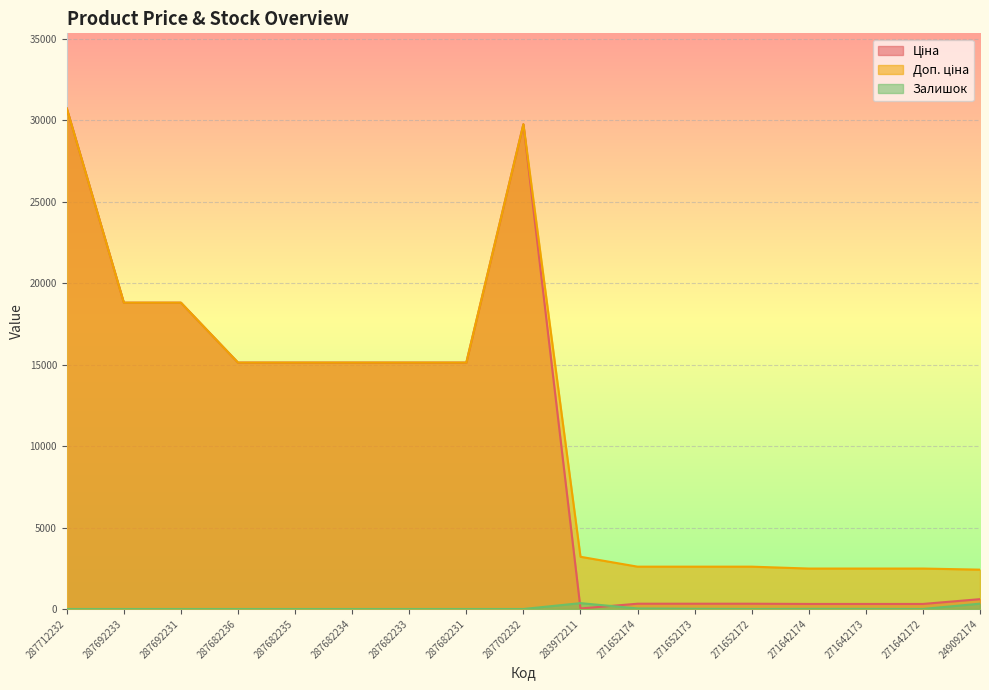

How many lines are shown in the chart?

3